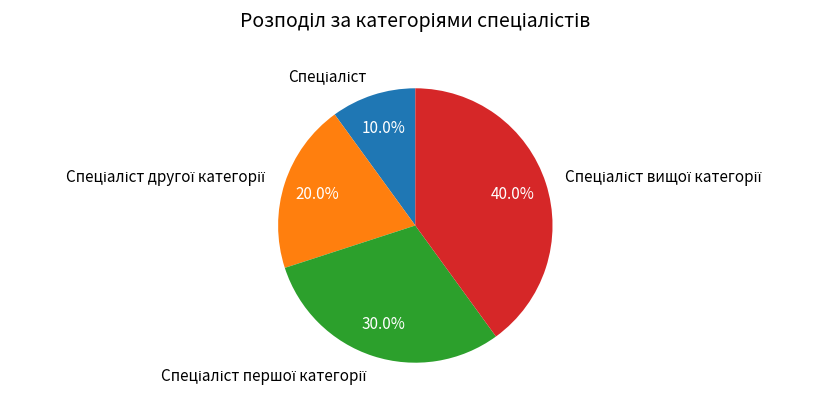

Does any single category account for the majority?

No